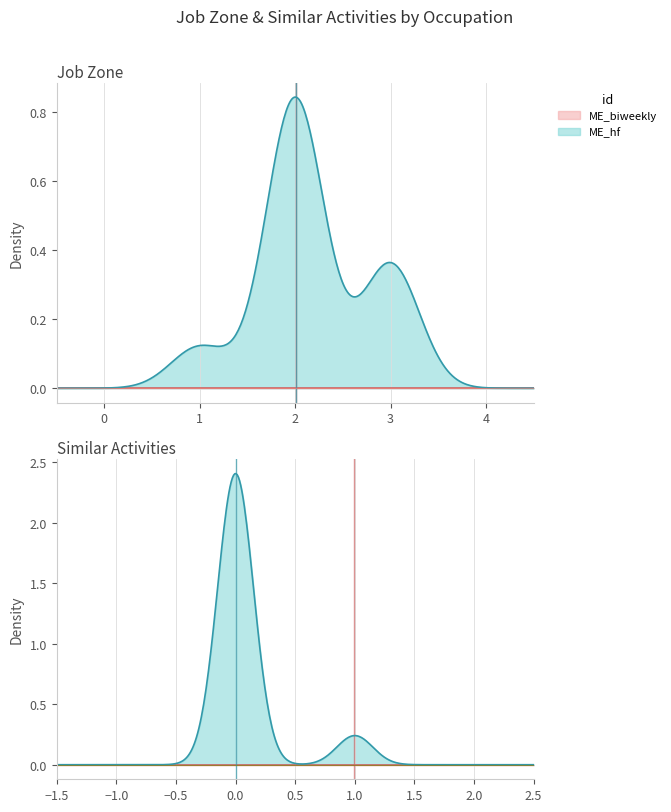

Which category has the lowest value across all series?

3